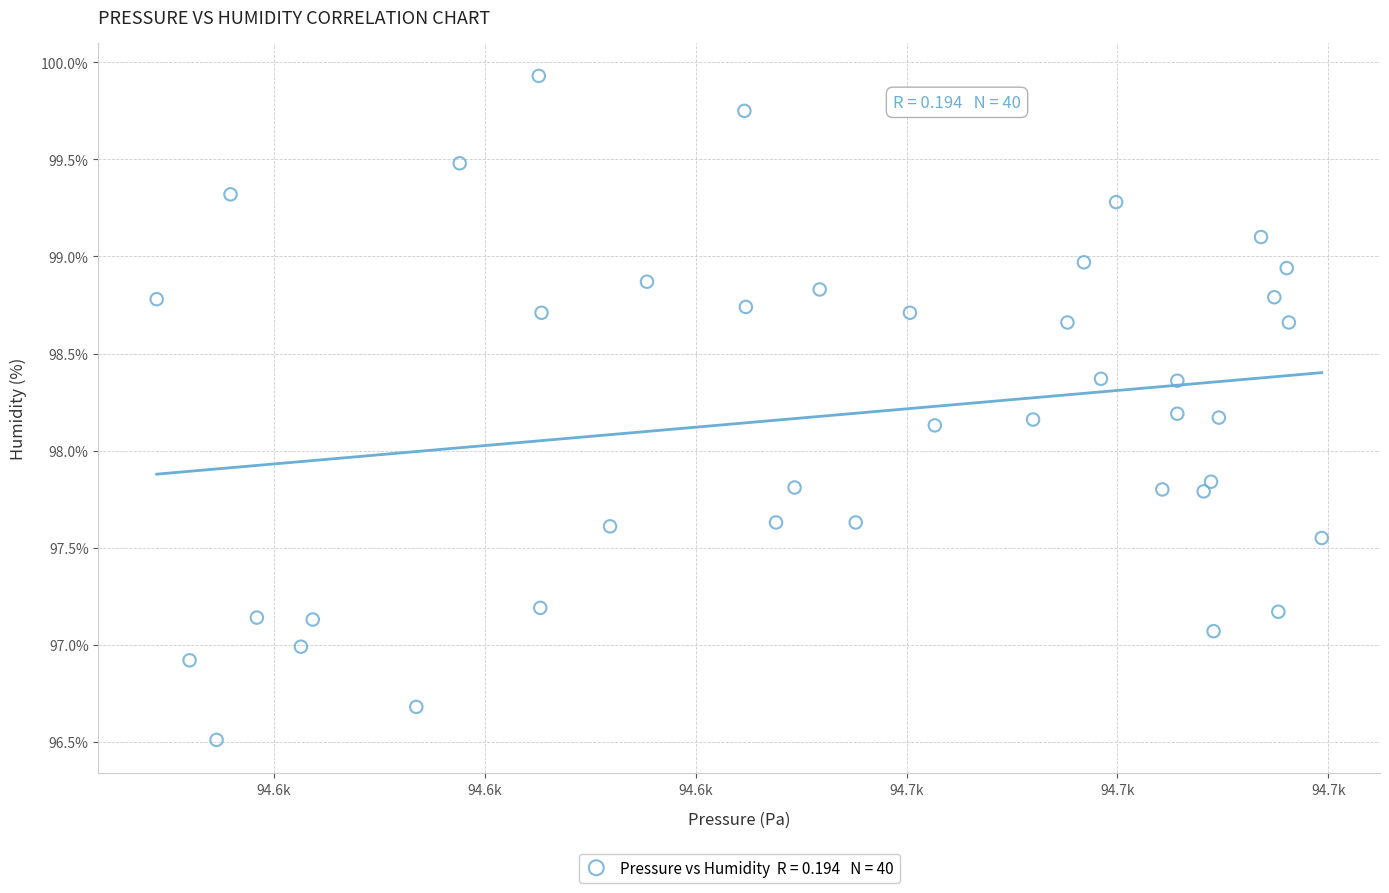

What is the range of X values (max minus min)?

55.2